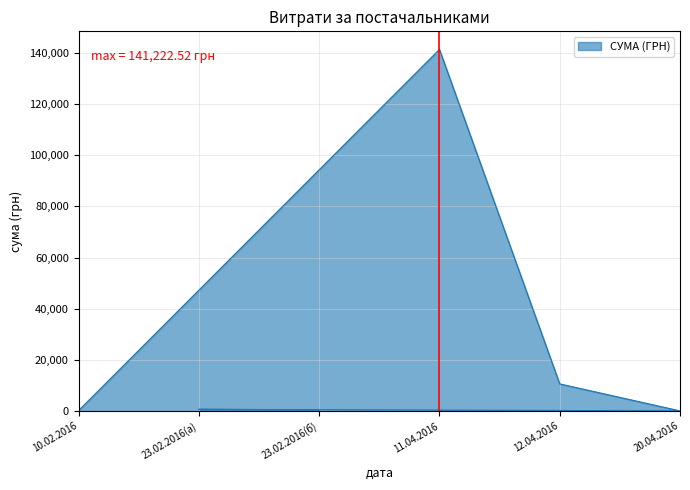

List the labels in order of value, smallest first.

20.04.2016, 10.02.2016, 23.02.2016, 23.02.2016, 12.04.2016, 11.04.2016